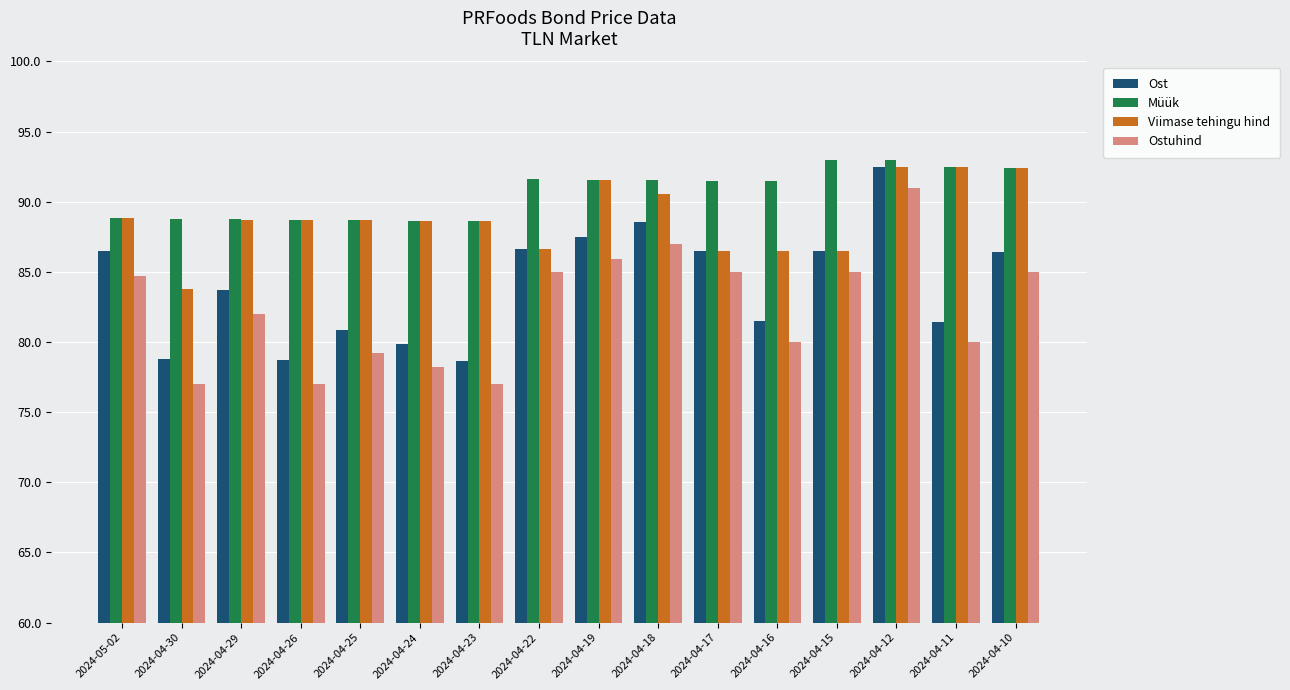

How many distinct data groups are displayed?

4